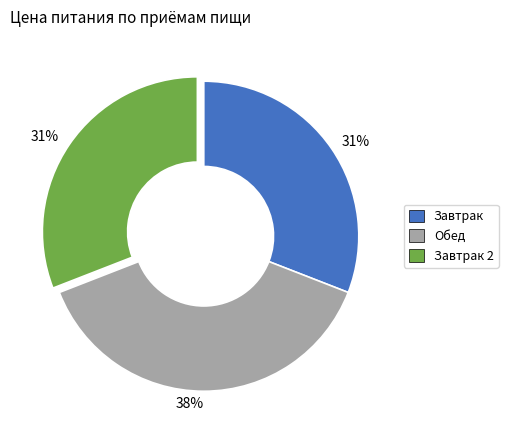

Is there a majority slice in this chart?

No